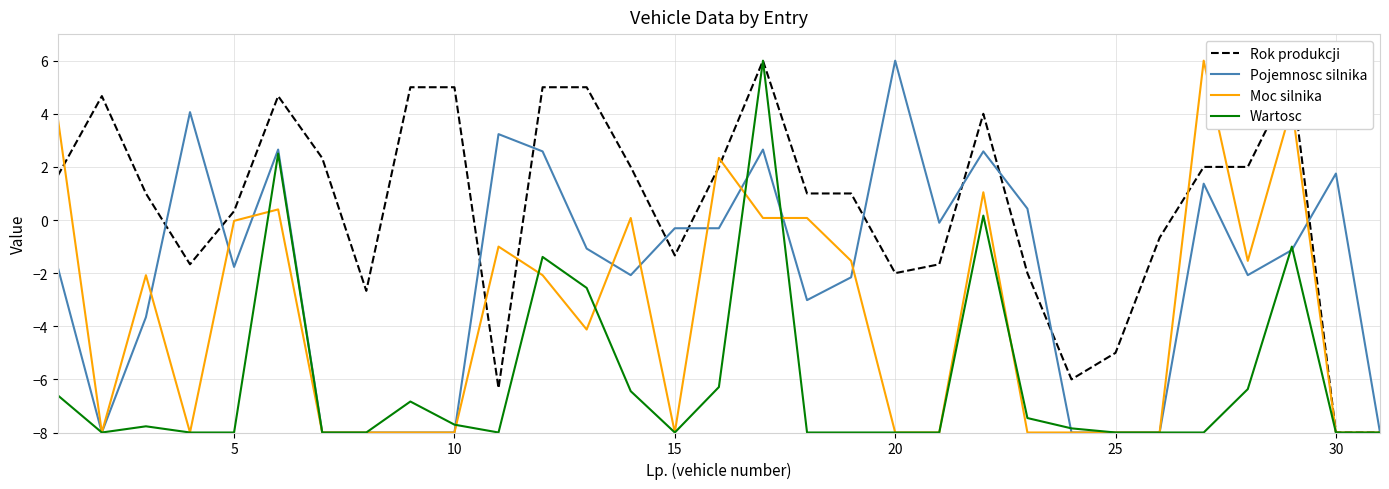

Which series has the largest total across all categories?

Rok produkcji